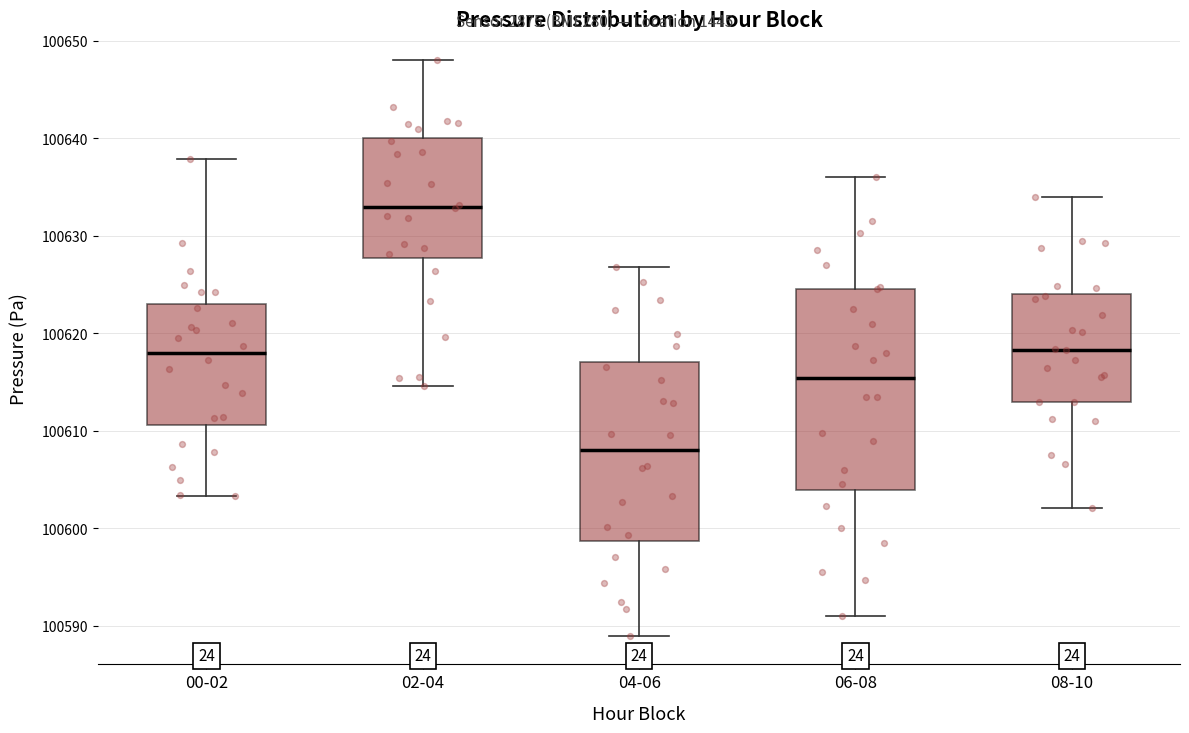

Reading left to right, transcribe this box plot: for each box, give where its median line is, the range the box spans, and where its two whiskers end, as read against the y-axis. The values are not printed on the chart, so give them approximately, as read against the axis.

00-02: median 100618, box 100611 to 100623, whiskers 100603 to 100638
02-04: median 100633, box 100628 to 100640, whiskers 100615 to 100648
04-06: median 100608, box 100599 to 100617, whiskers 100589 to 100627
06-08: median 100615, box 100604 to 100625, whiskers 100591 to 100636
08-10: median 100618, box 100613 to 100624, whiskers 100602 to 100634